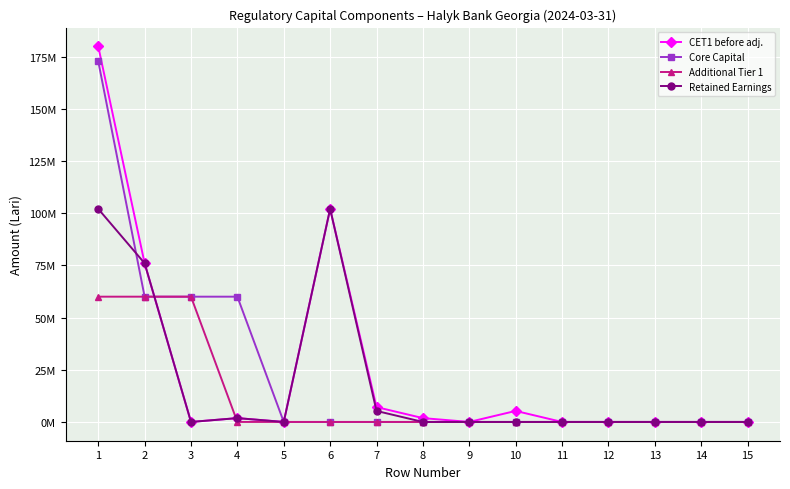

Is this an area chart (filled region under the line)?

No